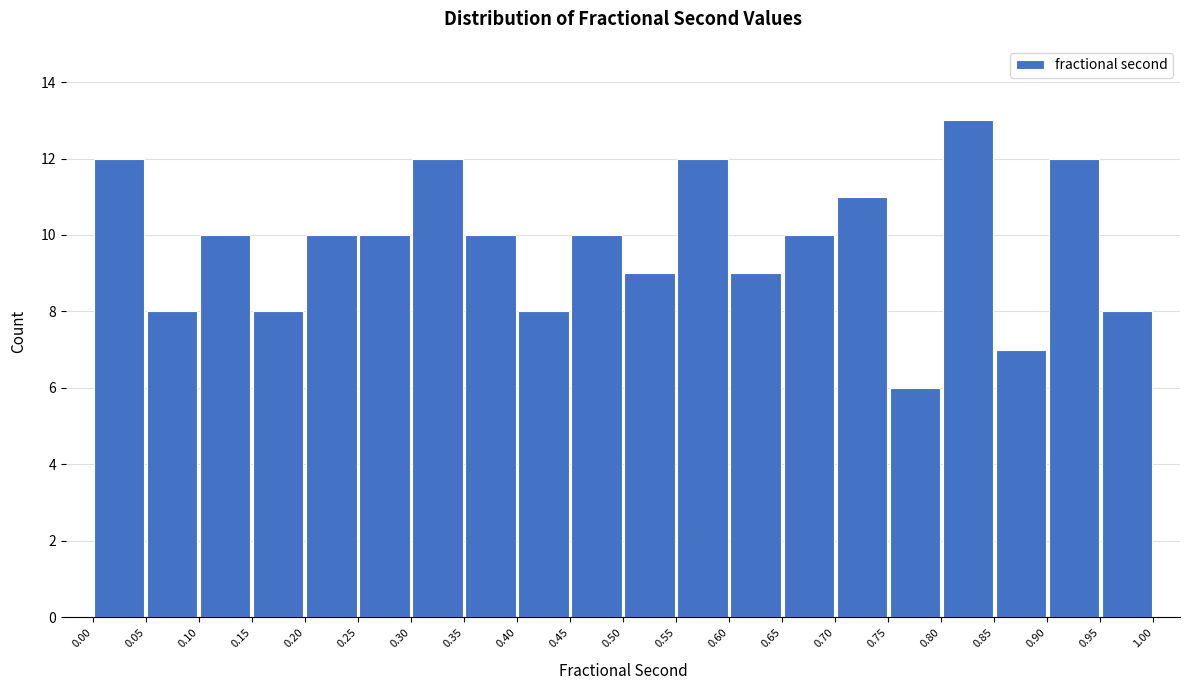

How tall is the bar that spans 0.15 to 0.20 on the x-axis? The values are not printed on the chart, so give them approximately, as read against the axis.

8